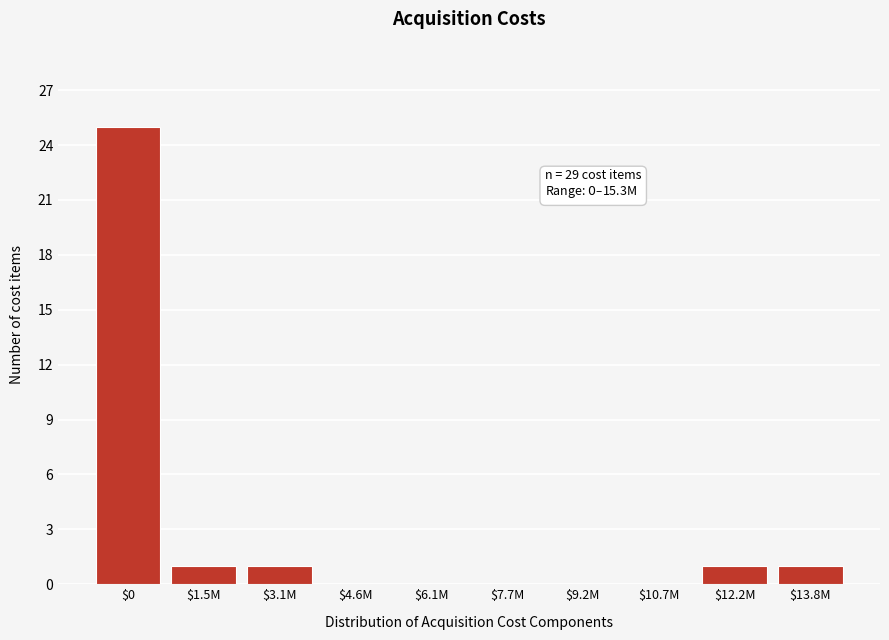

What is the sum of all values?

29